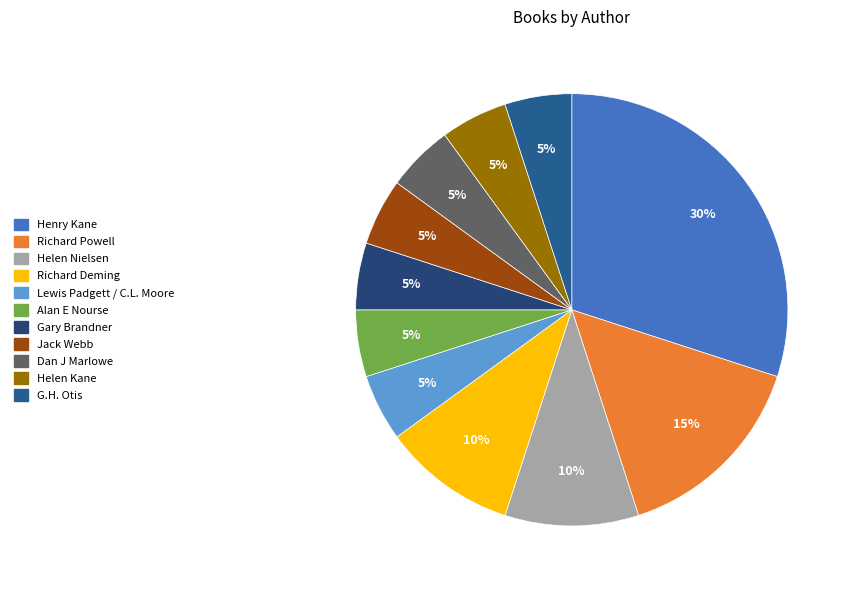

True or false: Gary Brandner accounts for 17% of the total.

False